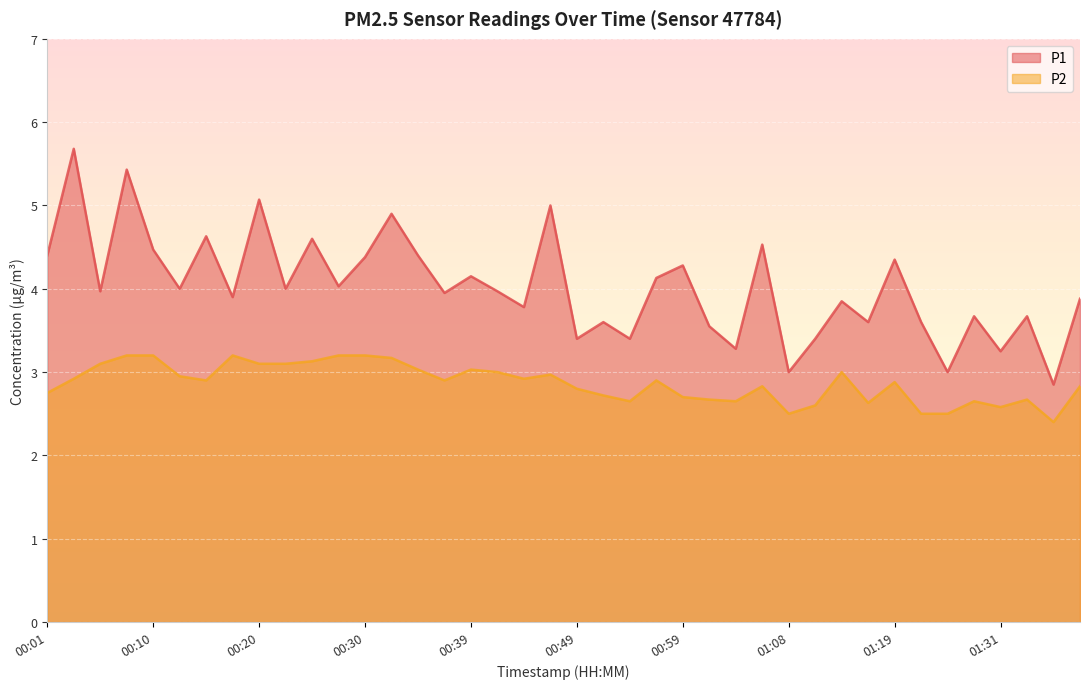

What is the label of the 39th point from the right?

00:03